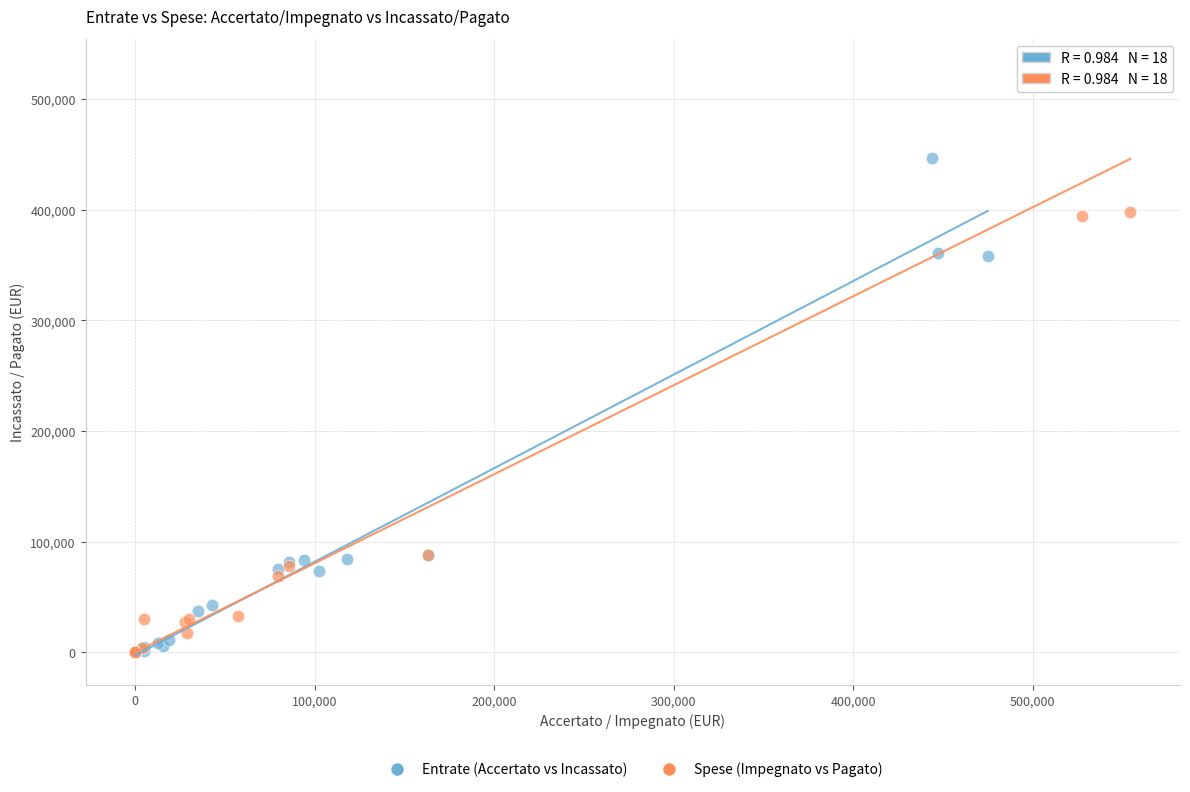

Which series has the widest spread of Y values?

Spese (Impegnato vs Pagato)